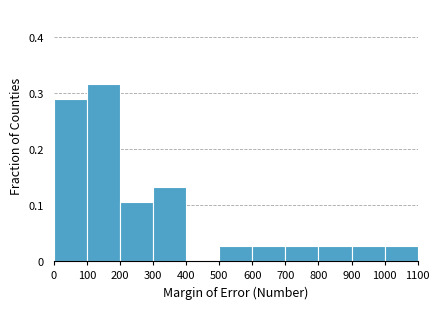

Over which range of the x-axis is the bar tallest?

100 to 200